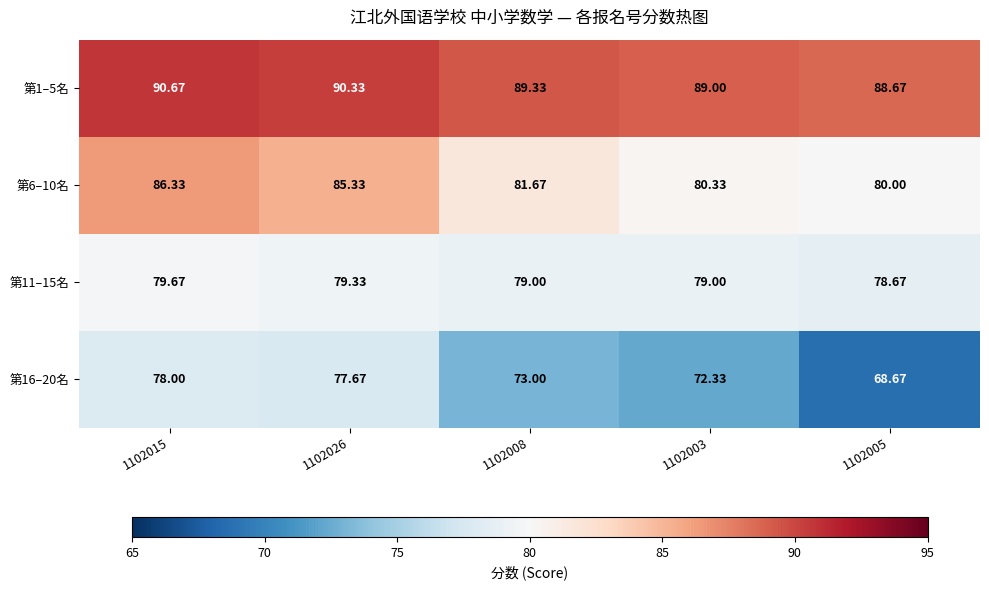

Which category has the lowest value across all series?

1102005